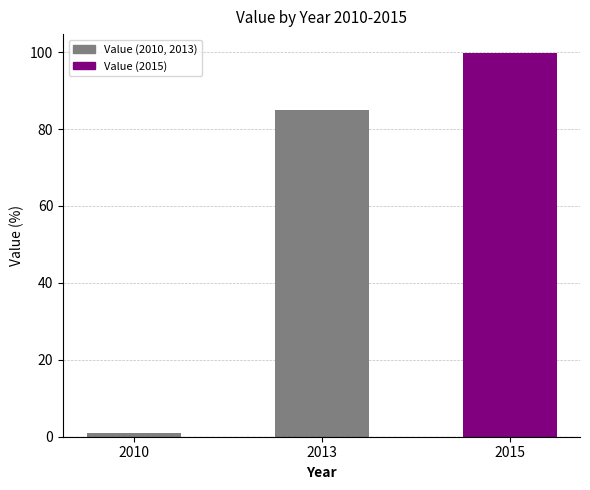

What is the smallest value displayed?

1.0